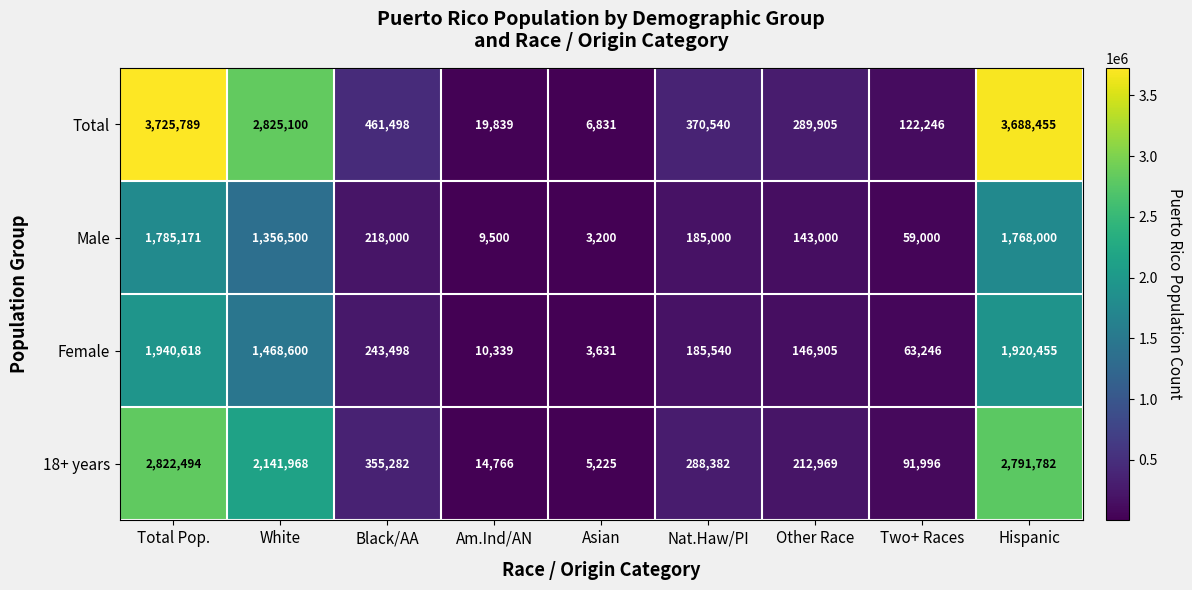

The value of 18+ years at Nat.Haw/PI is 288382. True or false?

True